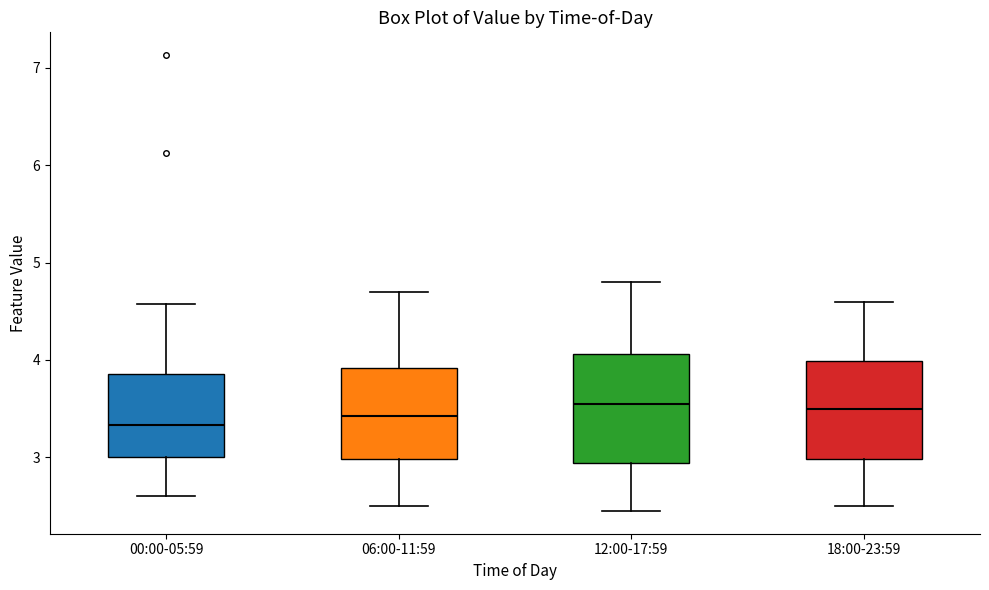

Reading left to right, transcribe this box plot: for each box, give where its median line is, the range the box spans, and where its two whiskers end, as read against the y-axis. The values are not printed on the chart, so give them approximately, as read against the axis.

00:00-05:59: median 3.3, box 3.0 to 3.9, whiskers 2.6 to 4.6
06:00-11:59: median 3.4, box 3.0 to 3.9, whiskers 2.5 to 4.7
12:00-17:59: median 3.6, box 2.9 to 4.1, whiskers 2.5 to 4.8
18:00-23:59: median 3.5, box 3.0 to 4.0, whiskers 2.5 to 4.6